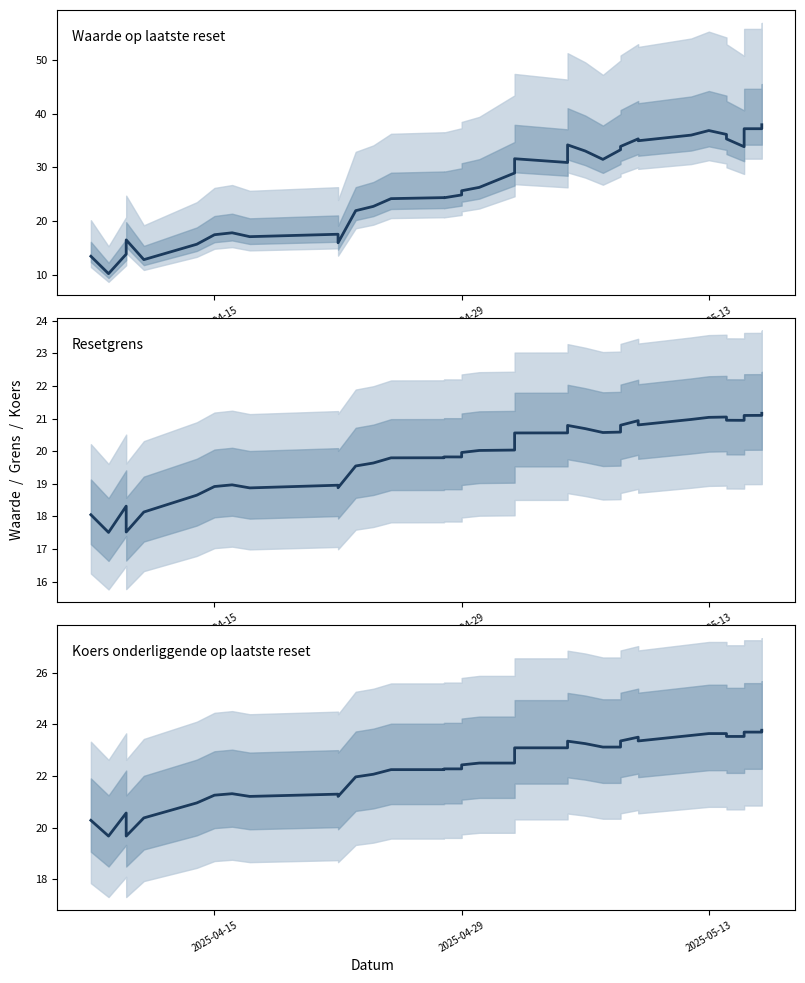

What is the maximum value for Koers onderliggende op laatste reset?

23.8